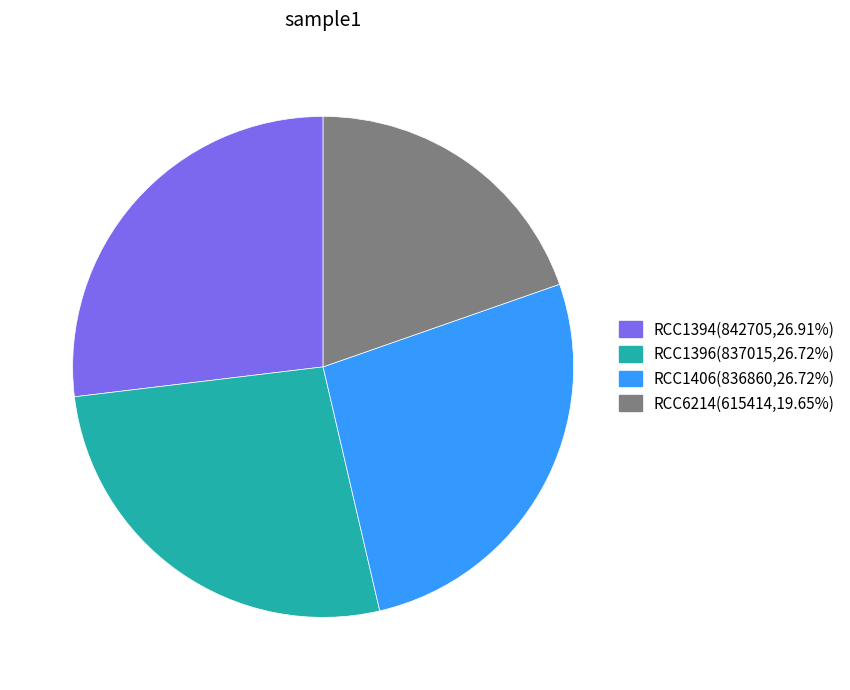

Do RCC1394 and RCC1406 together represent more than half of the pie?

Yes